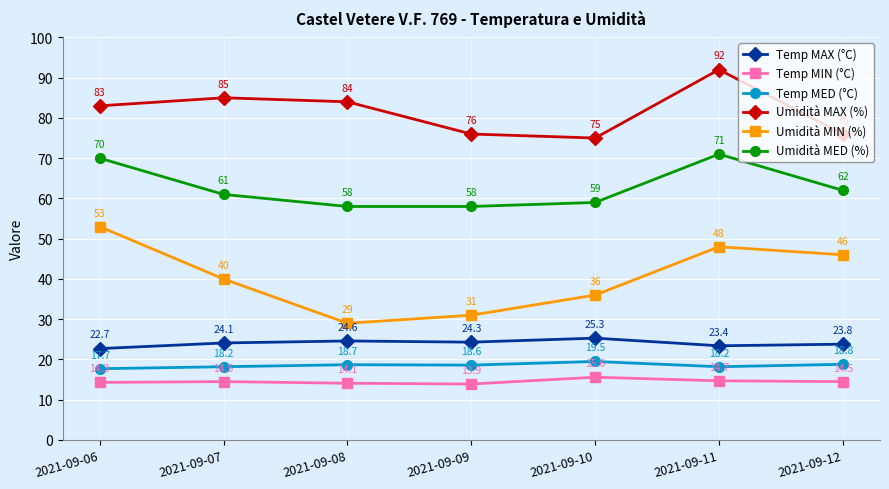

True or false: Umidità MED (%) has more than 2 points higher than both neighbors.

False